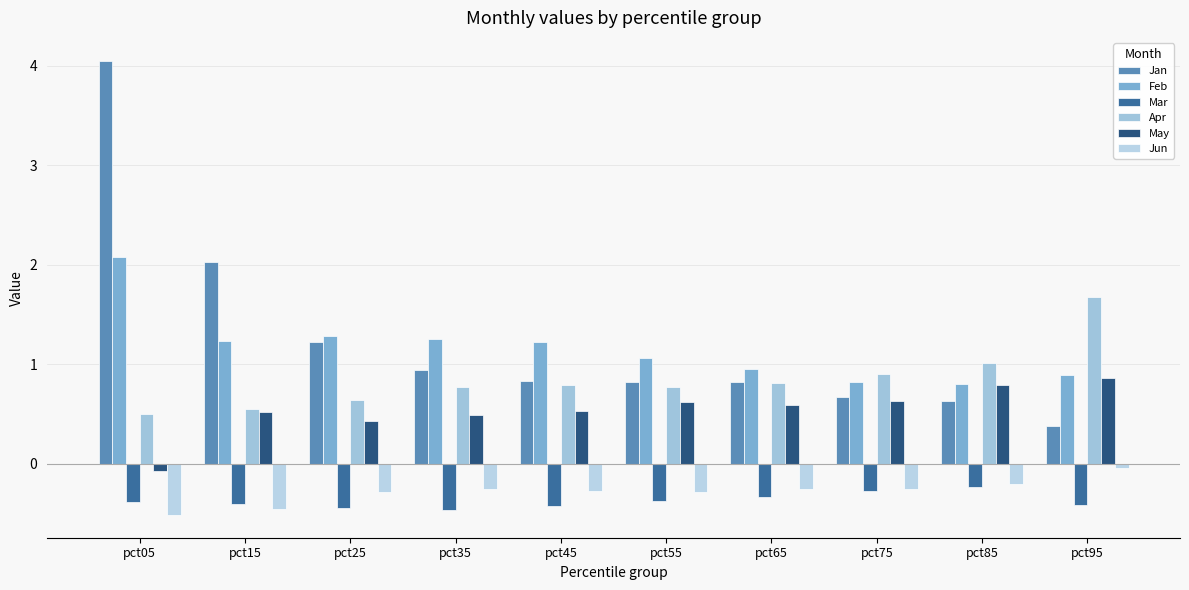

What is the sum of the Apr values at pct05 and pct45?

1.3